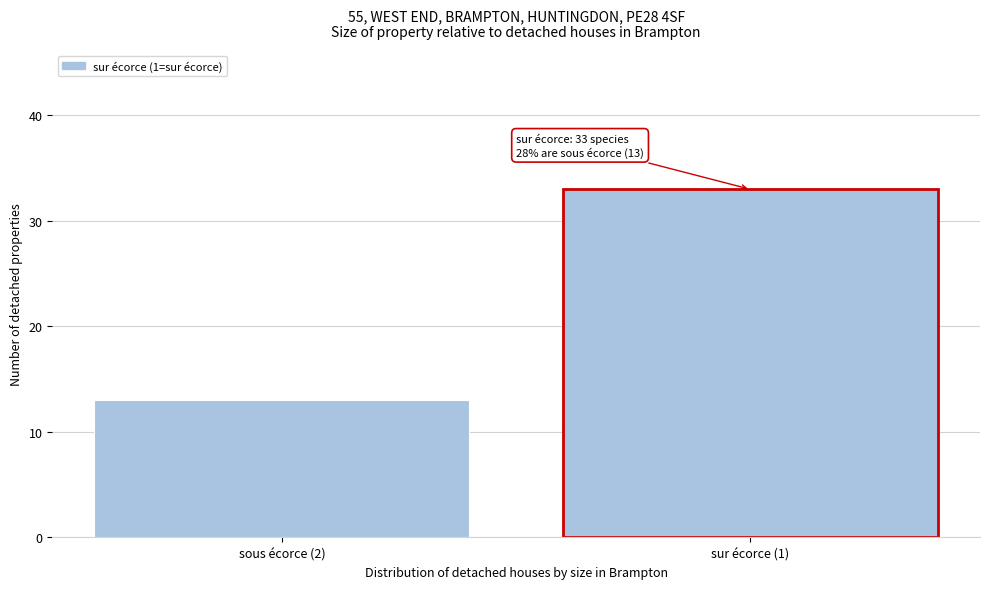

Reading left to right, what are all the values shown in this chart?

sous écorce (2)=13	sur écorce (1)=33